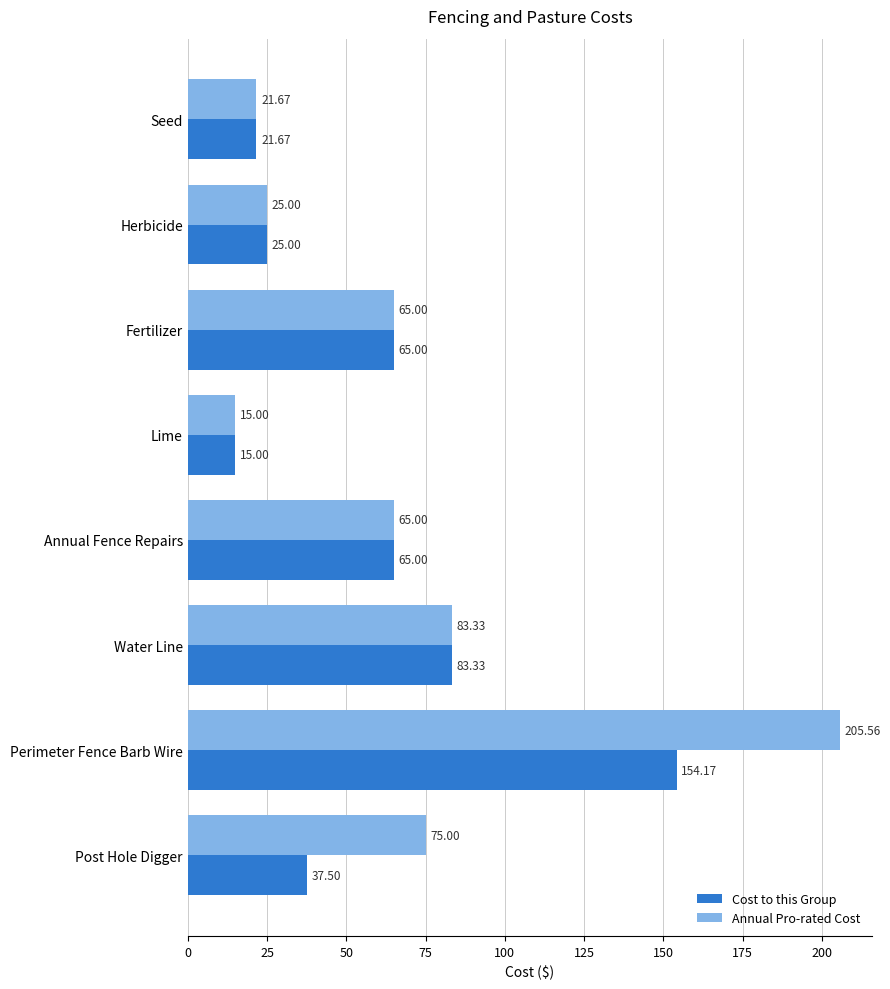

What is the lowest value of the Annual Pro-rated Cost series?

15.0